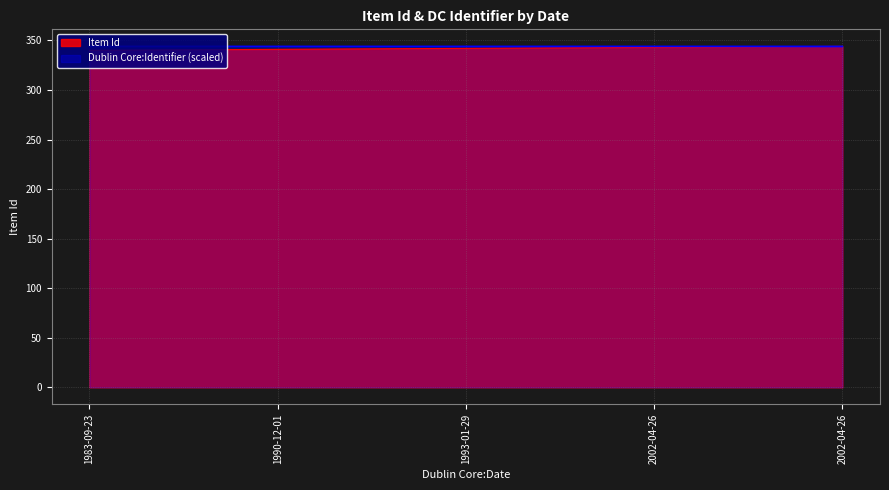

What is the maximum value for Item Id?

344.0